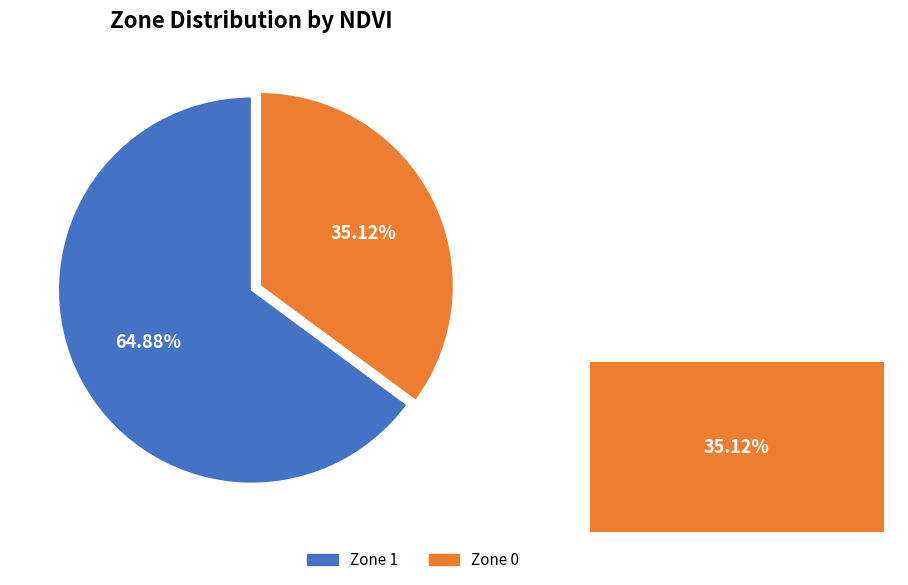

How many slices are in this pie chart?

2